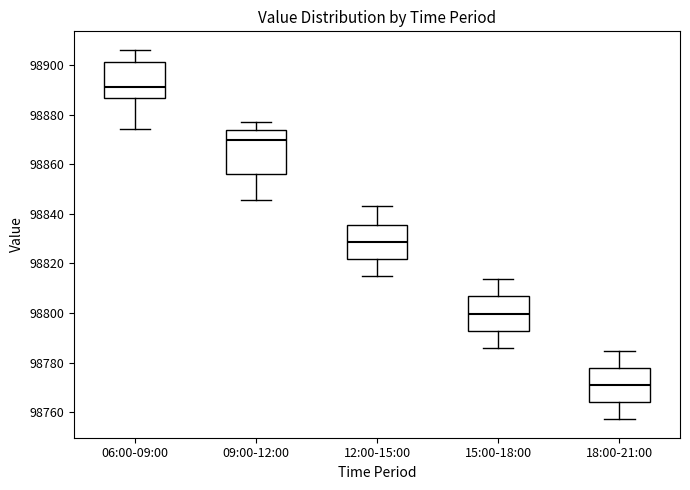

Where does the median line of the box for 12:00-15:00 sit on the y-axis? The values are not printed on the chart, so give them approximately, as read against the axis.

98828